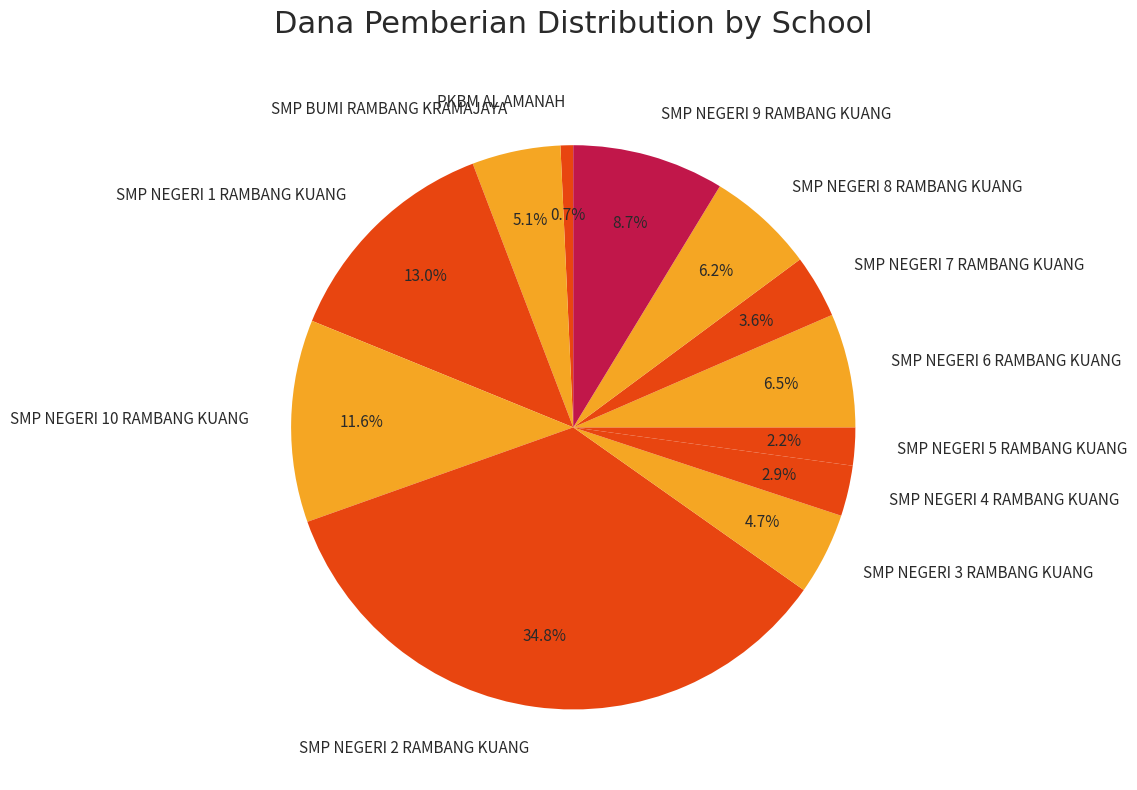

Which slice is the largest?

SMP NEGERI 2 RAMBANG KUANG